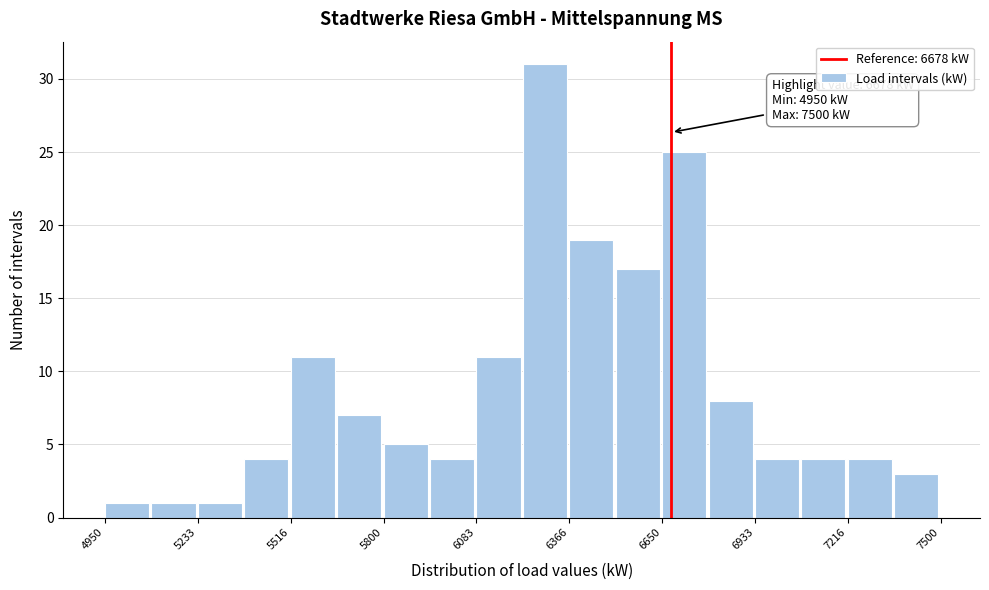

Read against the x-axis, roughly where is the centre of the tallest bar?

6300